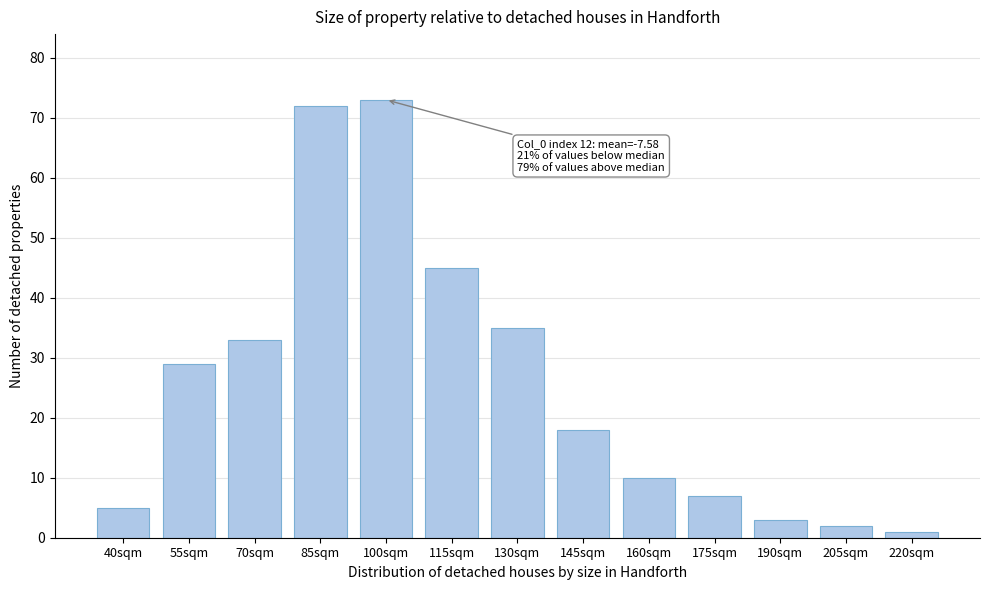

Reading right to left, list all the values displayed in this chart.

220sqm=1	205sqm=2	190sqm=3	175sqm=7	160sqm=10	145sqm=18	130sqm=35	115sqm=45	100sqm=73	85sqm=72	70sqm=33	55sqm=29	40sqm=5